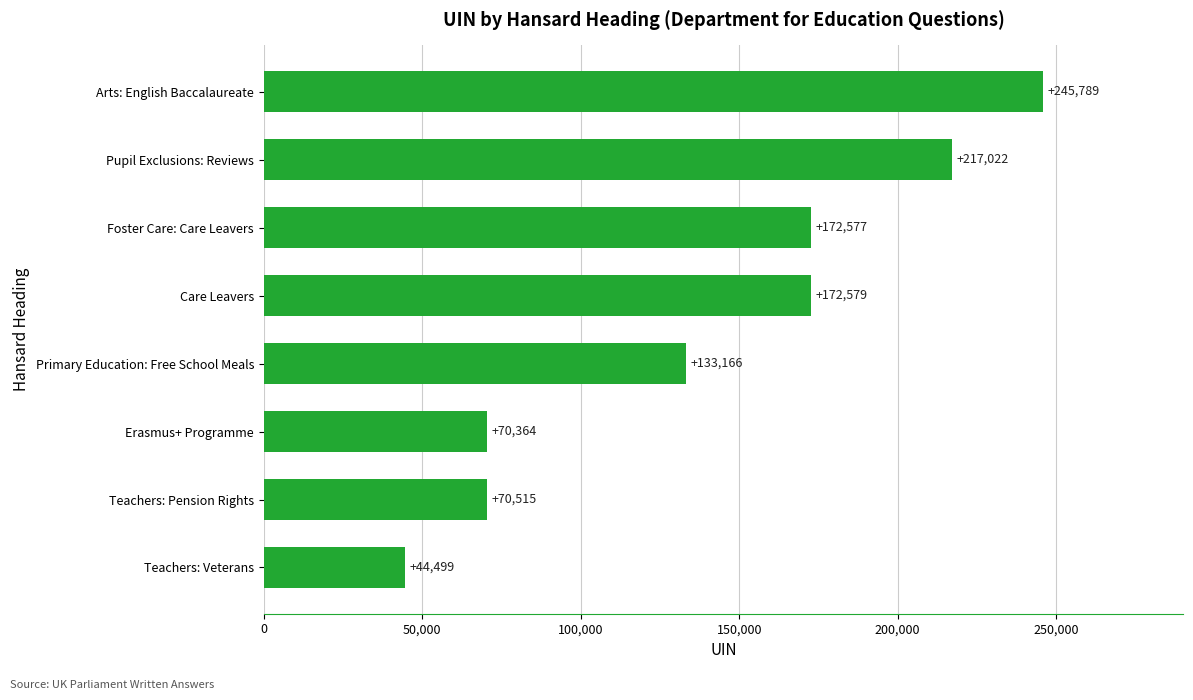

Which has a higher value, Arts: English Baccalaureate or Teachers: Pension Rights?

Arts: English Baccalaureate